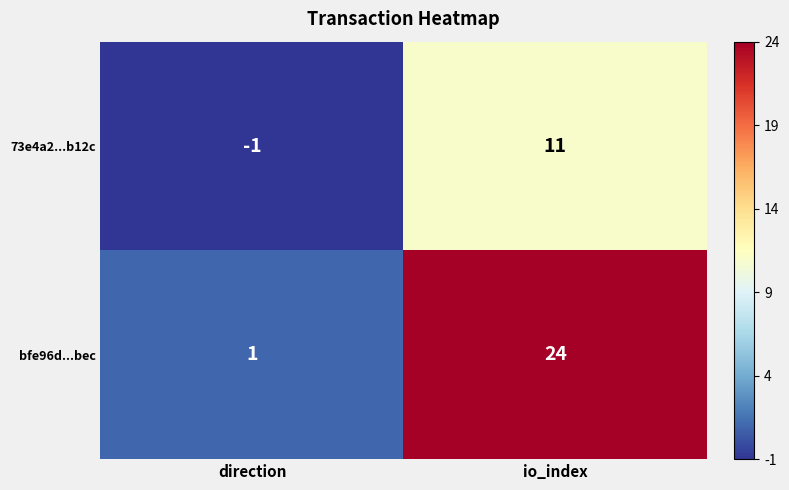

At which category is the sum across all series the highest?

io_index